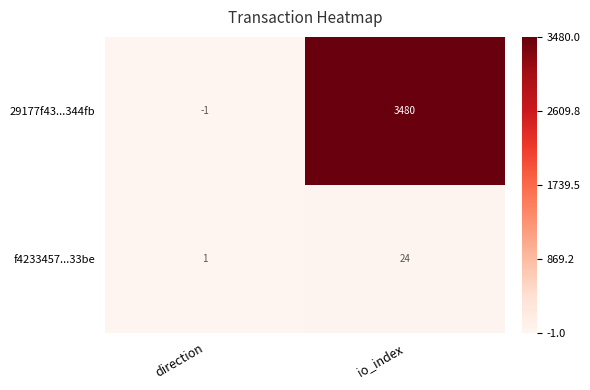

List the series in order of their overall mean, lowest first.

f4233457...33be, 29177f43...344fb